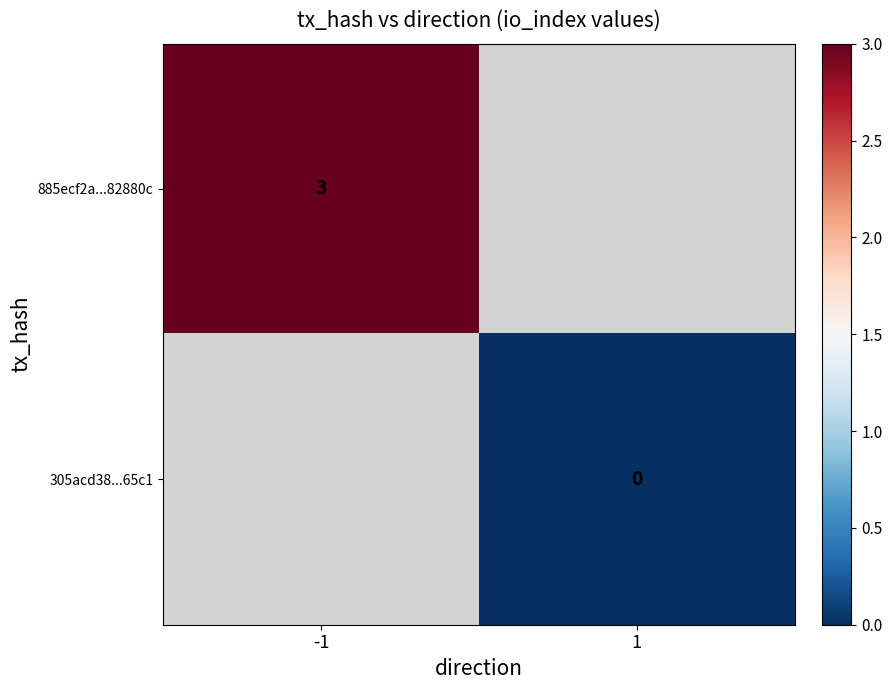

Between 1 and -1, which is larger?

-1